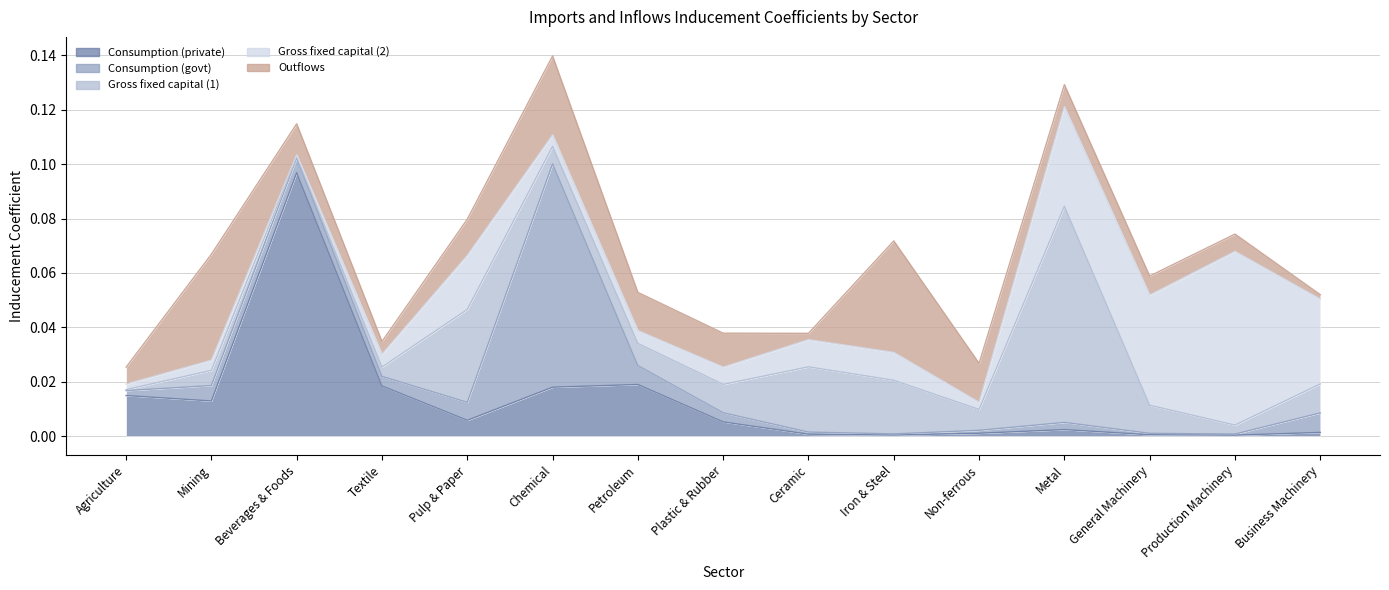

Where is the first local maximum for Gross fixed capital (2)?

Mining